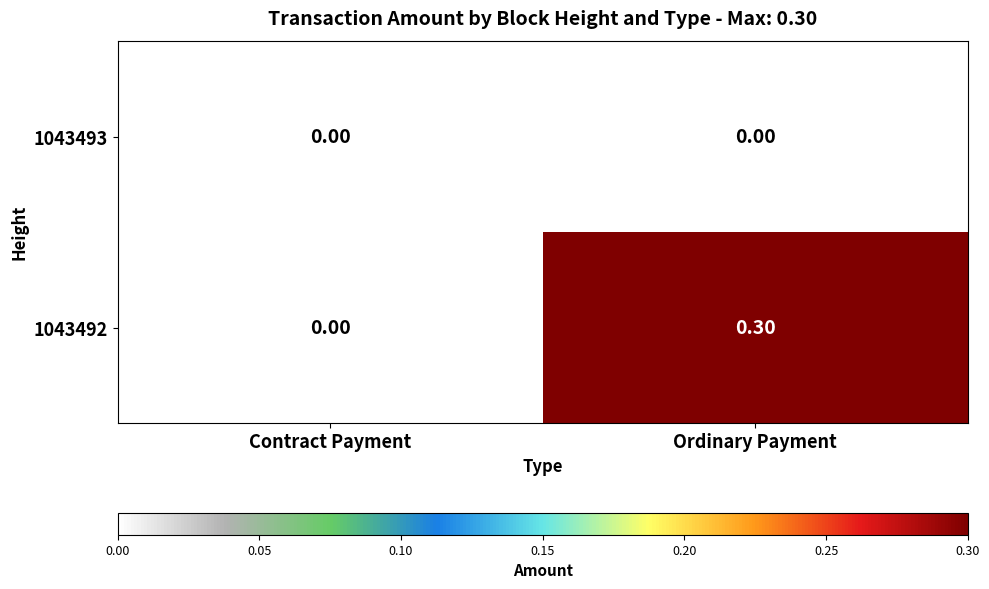

What is the sum of the 1043492 values at Contract Payment and Ordinary Payment?

0.3